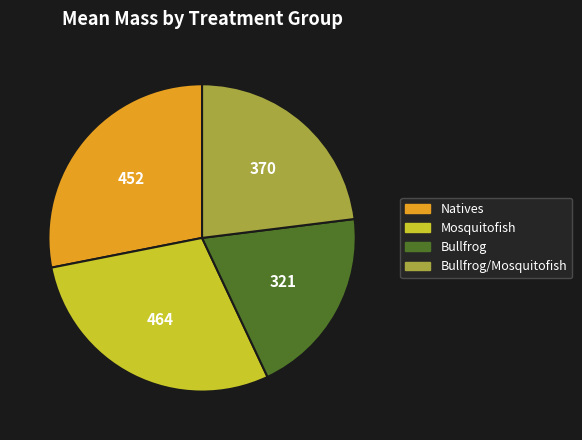

Is there a majority slice in this chart?

No